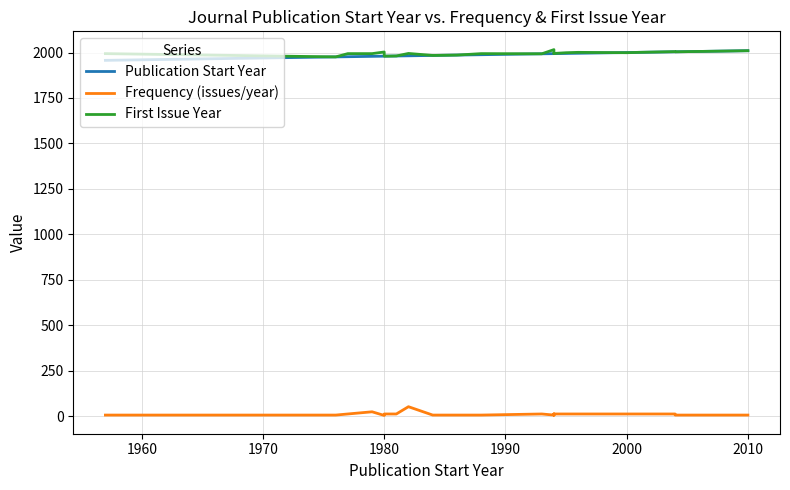

Which series has the largest range (max minus min)?

Publication Start Year